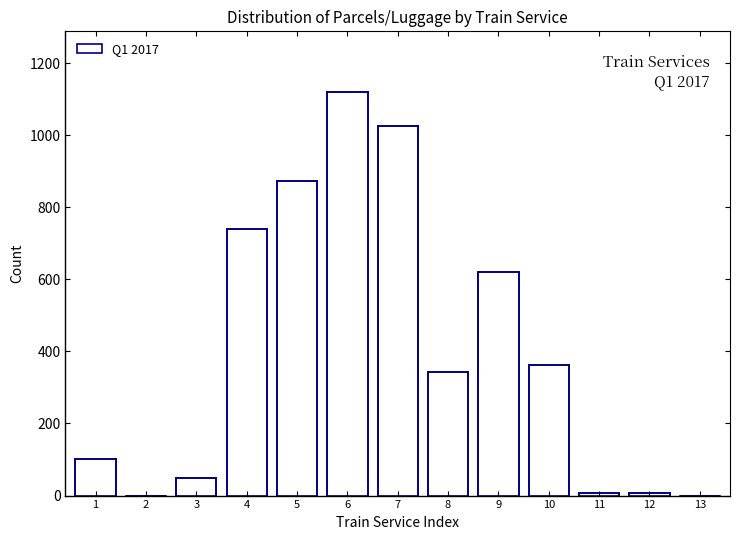

Reading left to right, extract all data points from this chart.

1=102	2=0	3=50	4=740	5=872	6=1120	7=1024	8=344	9=620	10=362	11=7	12=7	13=0